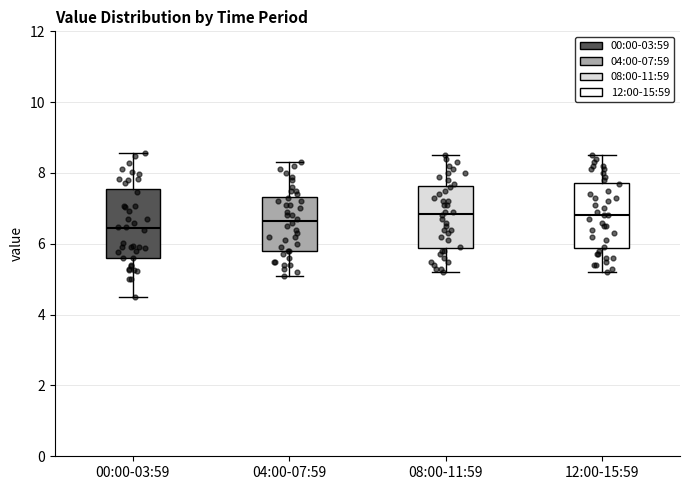

Reading left to right, read every box against the y-axis: the position of its median line, the range the box covers, and the ends of its whiskers. The values are not printed on the chart, so give them approximately, as read against the axis.

00:00-03:59: median 6.4, box 5.6 to 7.6, whiskers 4.6 to 8.6
04:00-07:59: median 6.6, box 5.8 to 7.4, whiskers 5.2 to 8.4
08:00-11:59: median 6.8, box 5.8 to 7.6, whiskers 5.2 to 8.6
12:00-15:59: median 6.8, box 5.8 to 7.8, whiskers 5.2 to 8.6